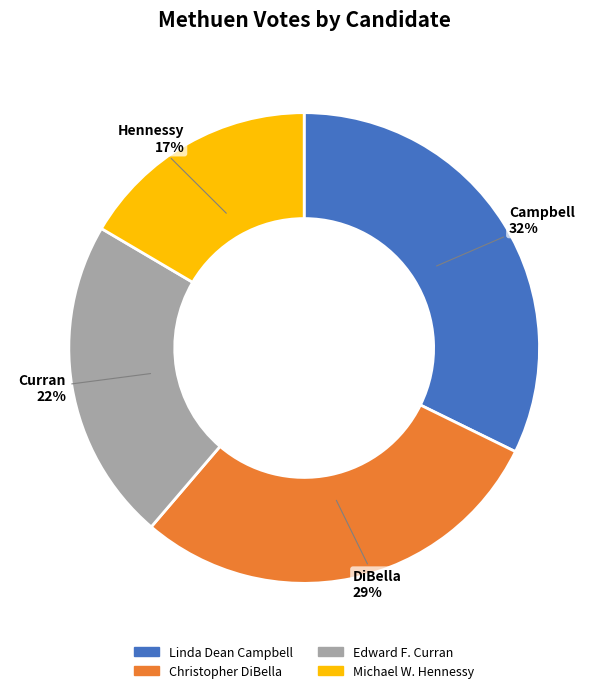

Is there any slice that represents more than half of the pie?

No